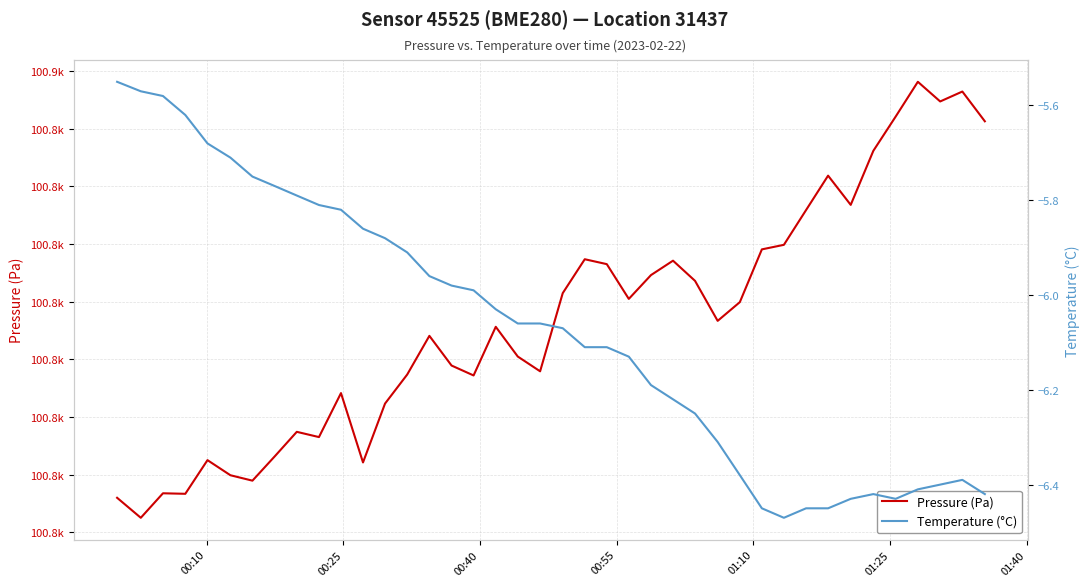

In Temperature (°C), how many points are higher than both neighbors (excluding endpoints)?

2